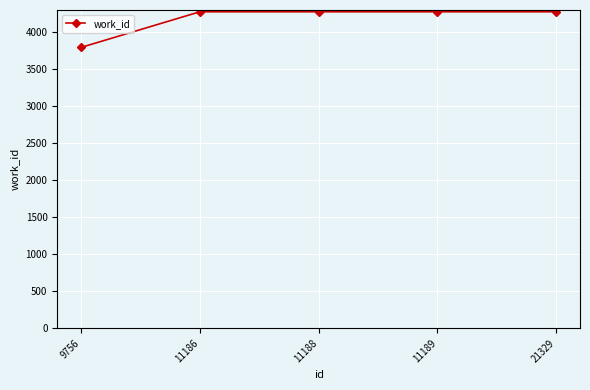

What is the minimum value shown in the chart?

3791